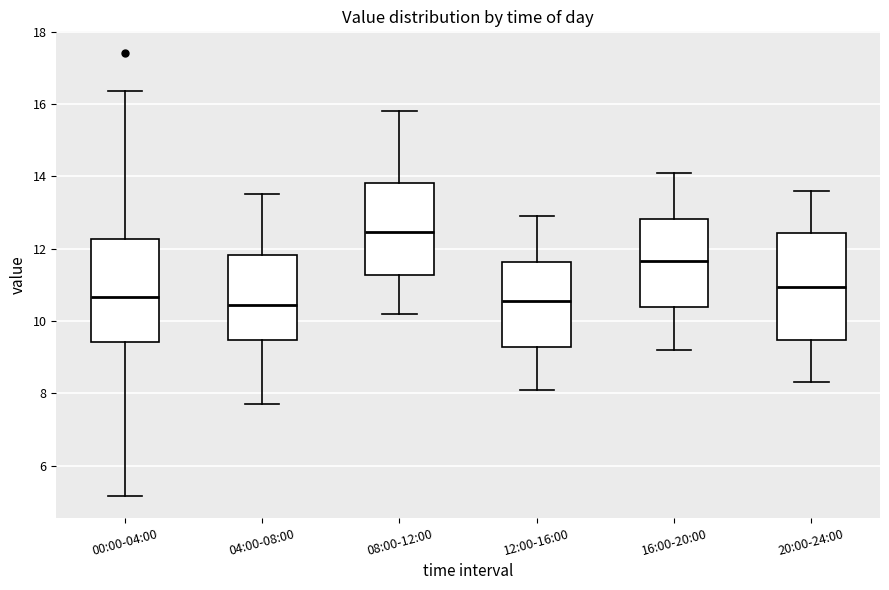

Which box's median line is the highest?

08:00-12:00